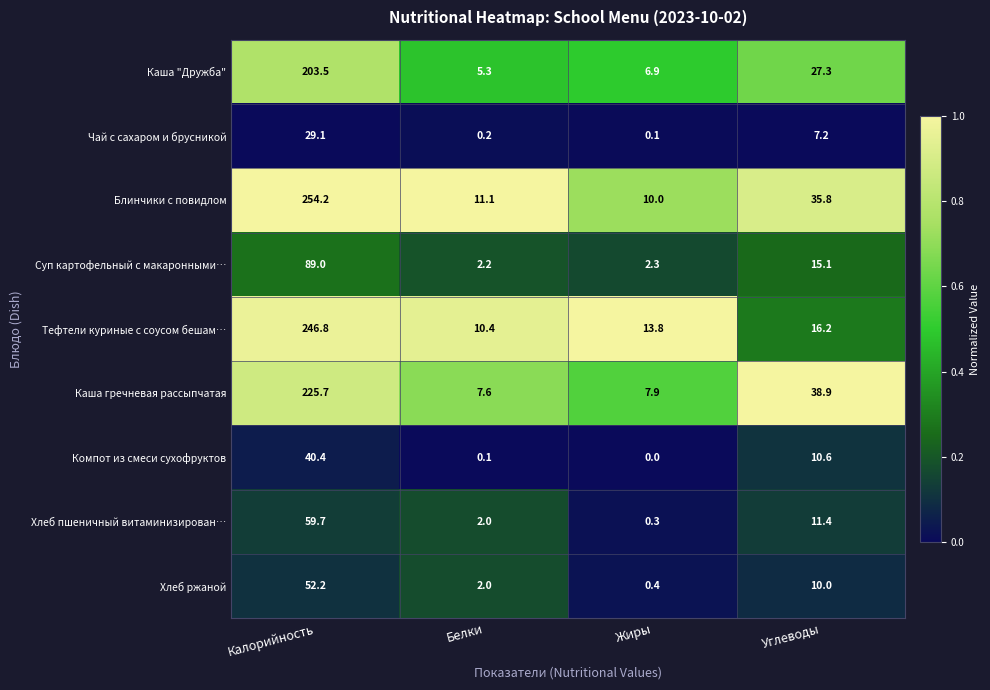

What is the greatest value displayed?

254.2